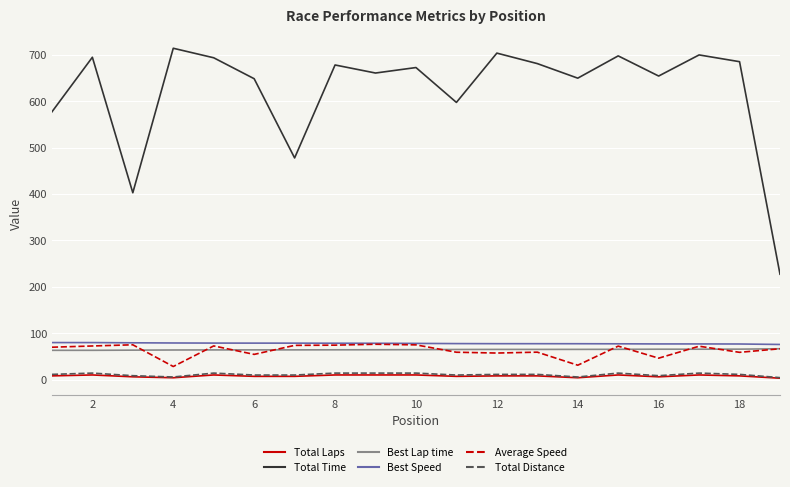

True or false: Best Lap time and Total Time cross at least once.

False